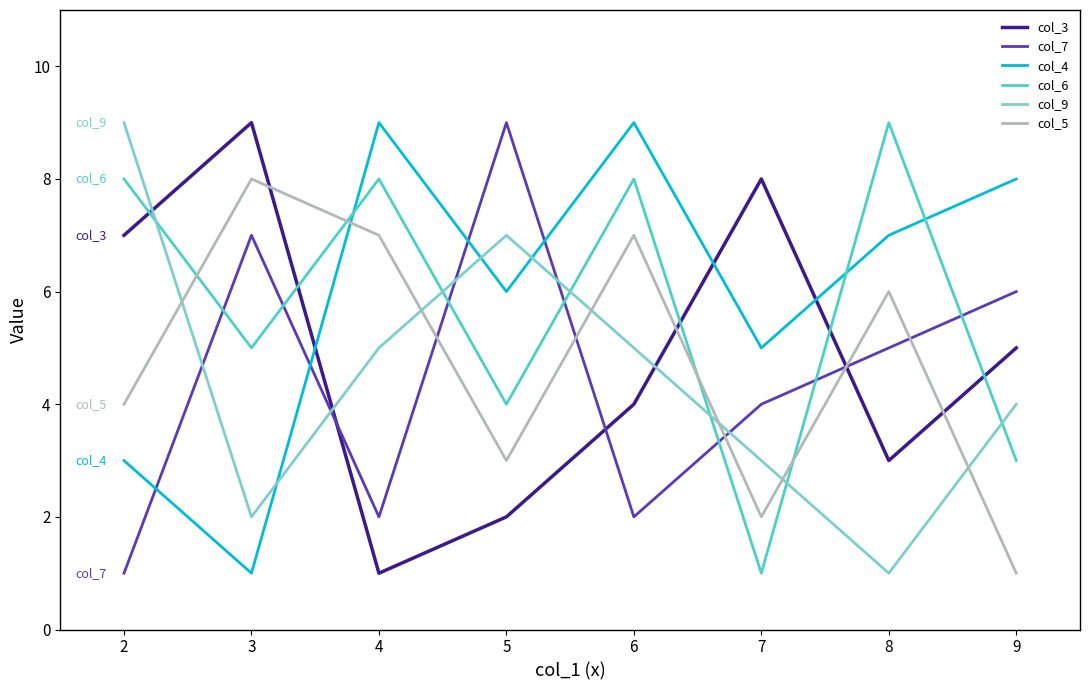

At which category is the sum across all series the highest?

6